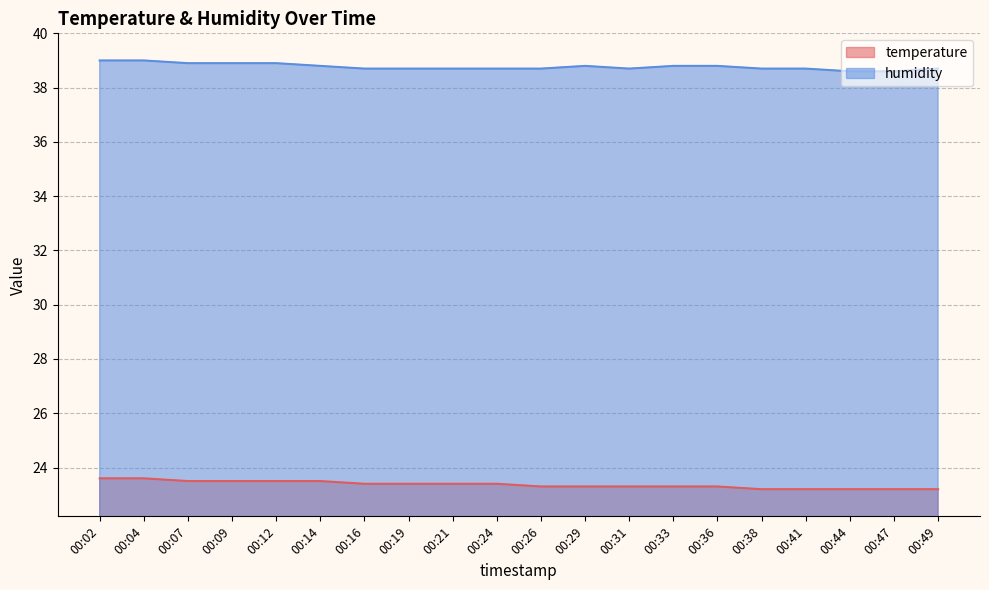

Which series has the largest total across all categories?

humidity